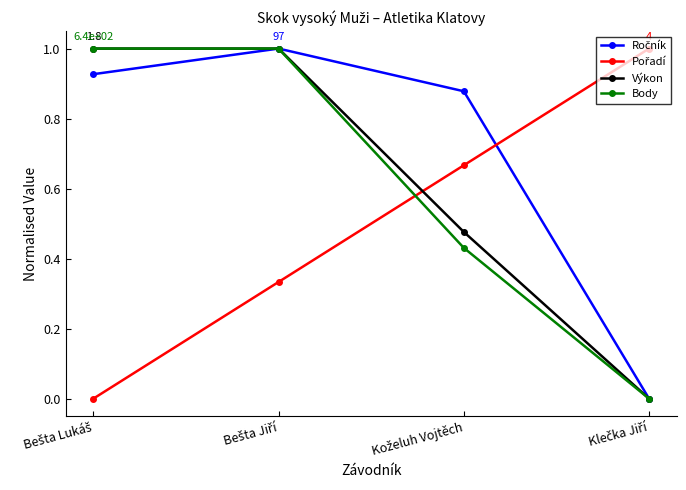

What is the value of the Body point at the 1st from the left?

1.0